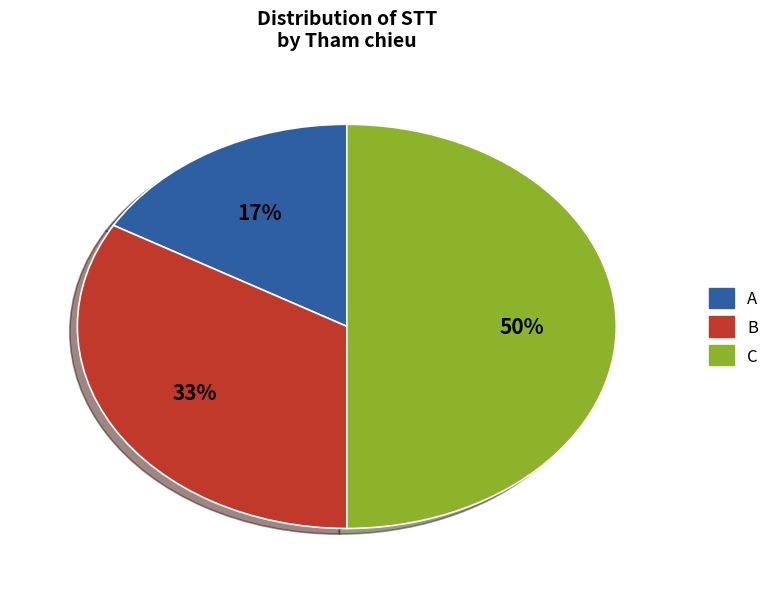

Between B and A, which is larger?

B